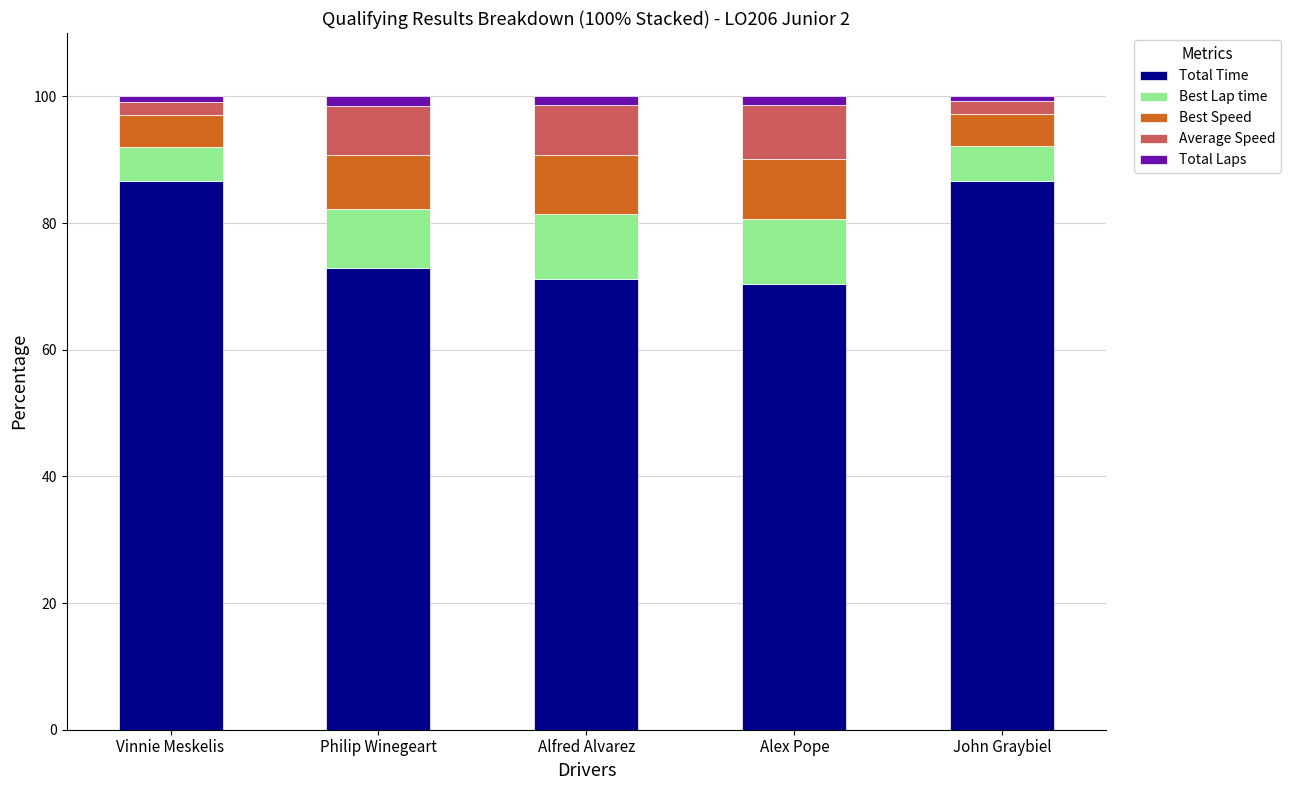

The Total Time series shows 70.3 at Alex Pope. True or false?

True